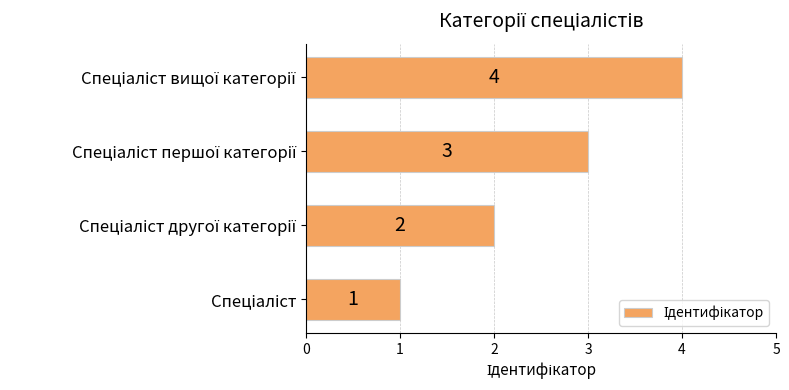

What is the smallest value displayed?

1